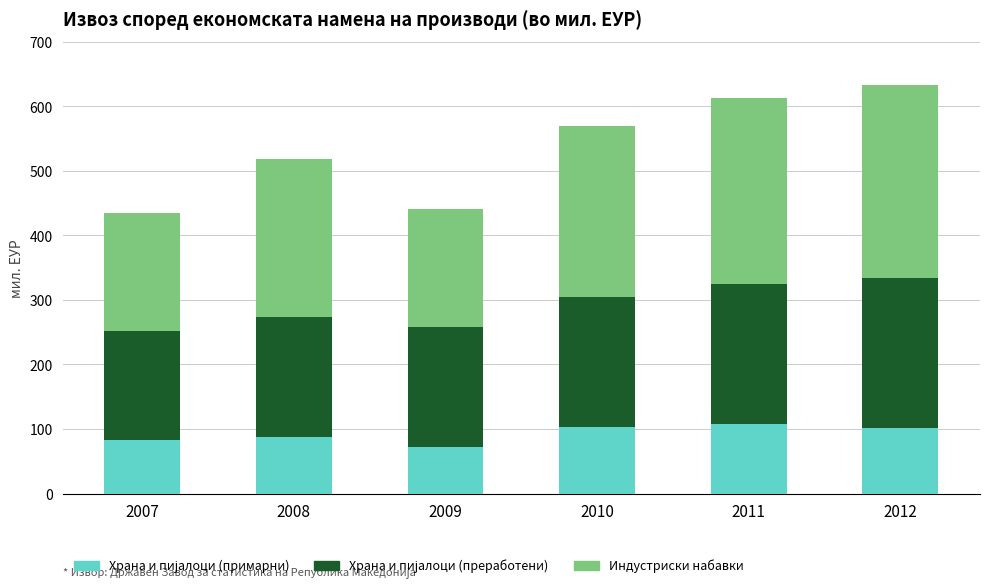

What is the total value across all series at 2010?

569.2